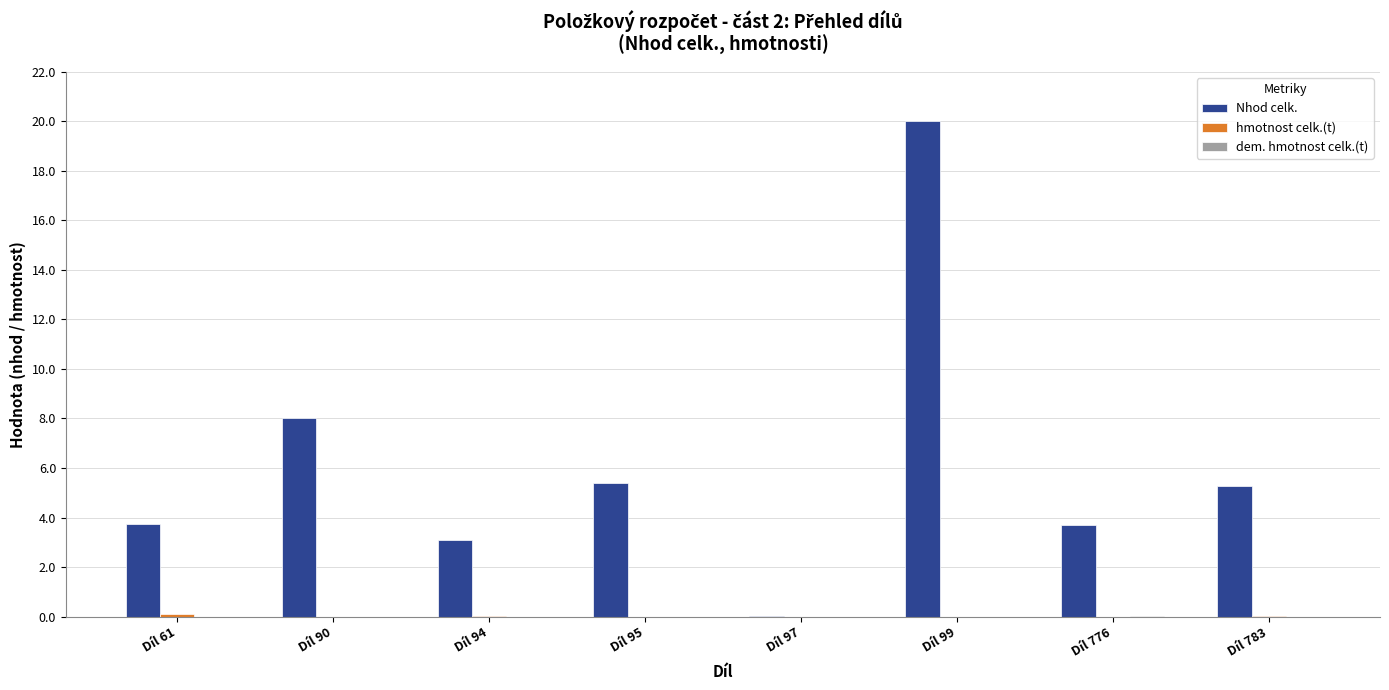

The value of Nhod celk. at Díl 90 is 5.3. True or false?

False